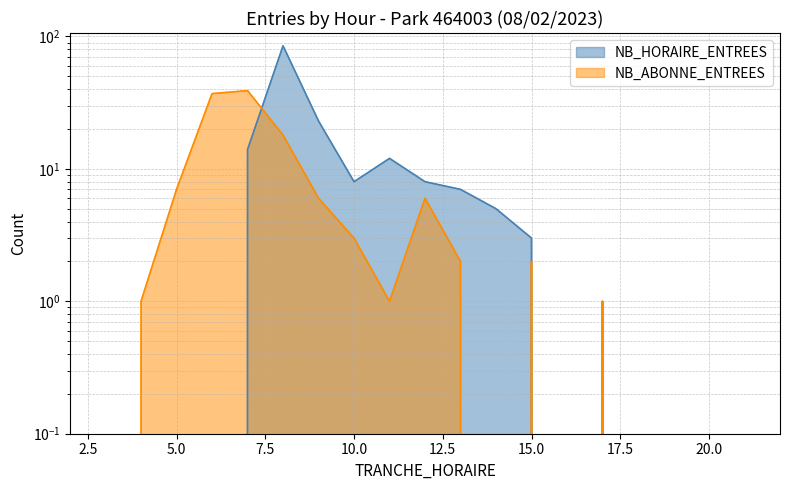

How many distinct data groups are displayed?

2